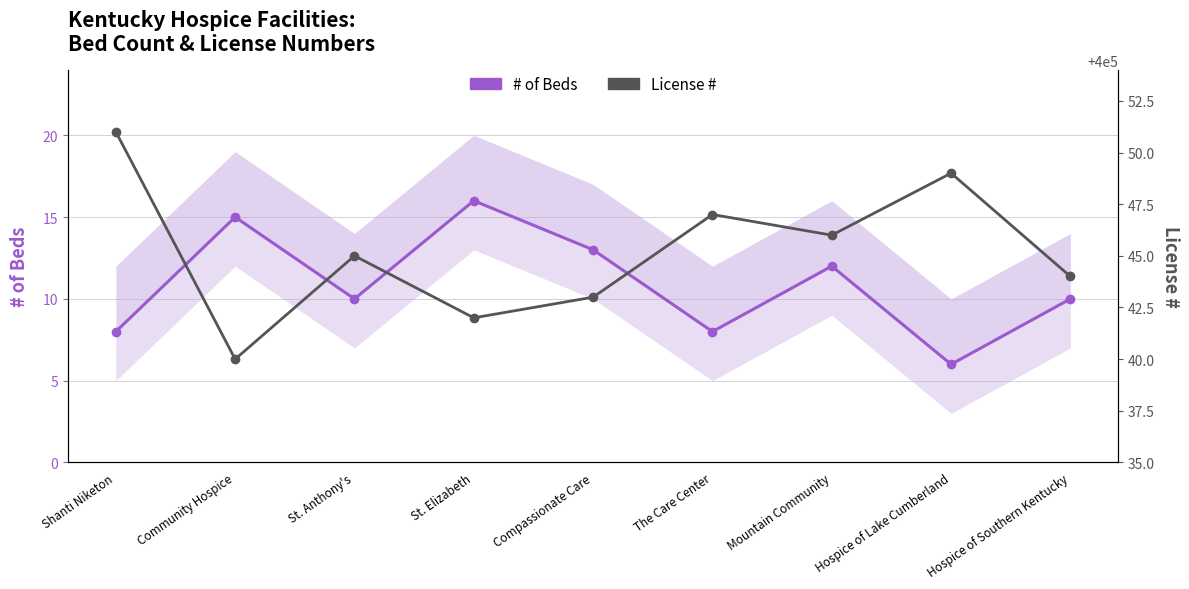

Is it true that # of Beds equals 16 at St. Elizabeth?

True